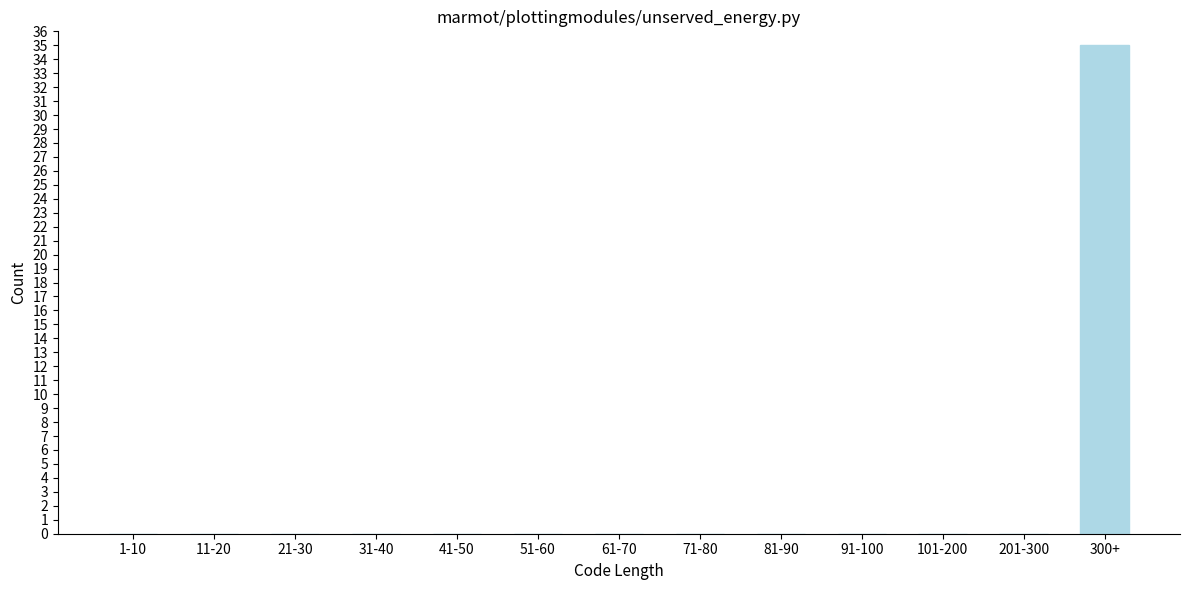

Reading right to left, what are all the values shown in this chart?

300+=35	201-300=0	101-200=0	91-100=0	81-90=0	71-80=0	61-70=0	51-60=0	41-50=0	31-40=0	21-30=0	11-20=0	1-10=0